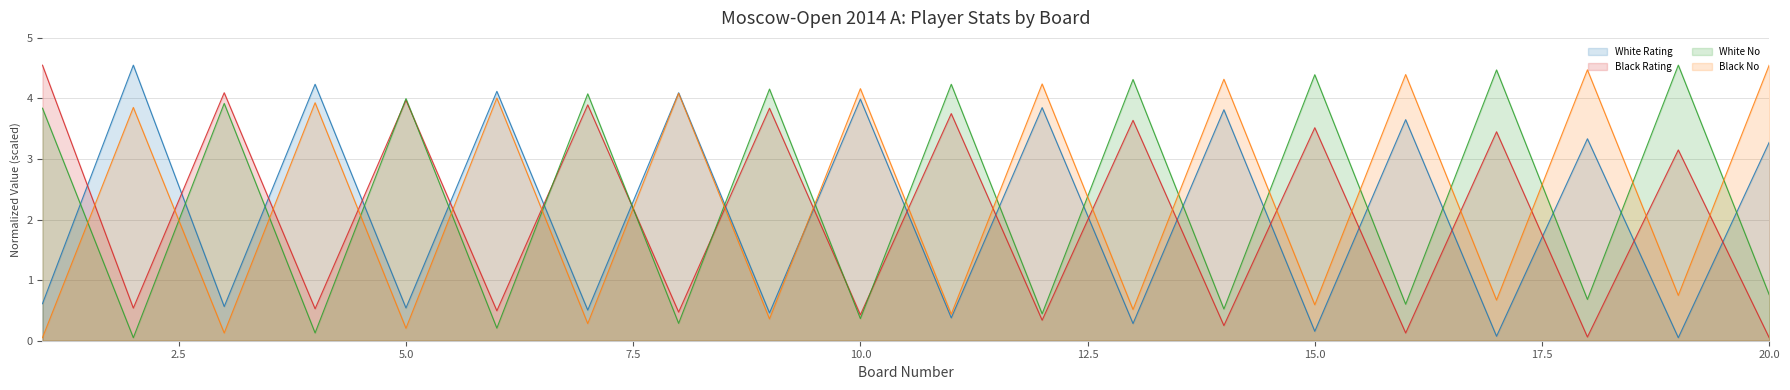

Does the chart have visible grid lines?

Yes